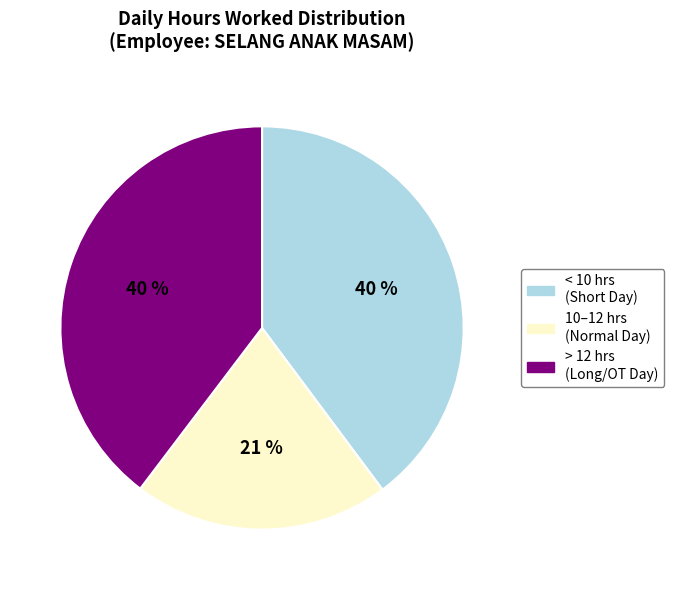

Which slice is the smallest?

10–12 hrs (Normal Day)